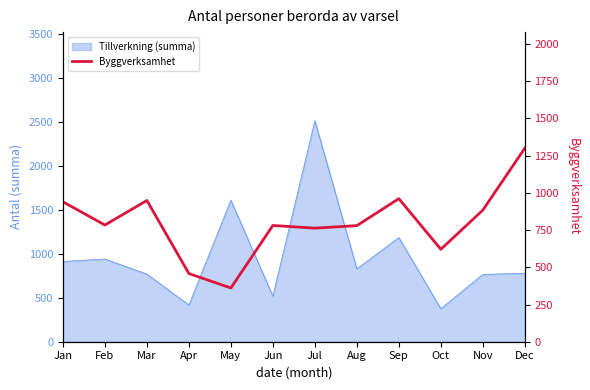

How many lines are shown in the chart?

1